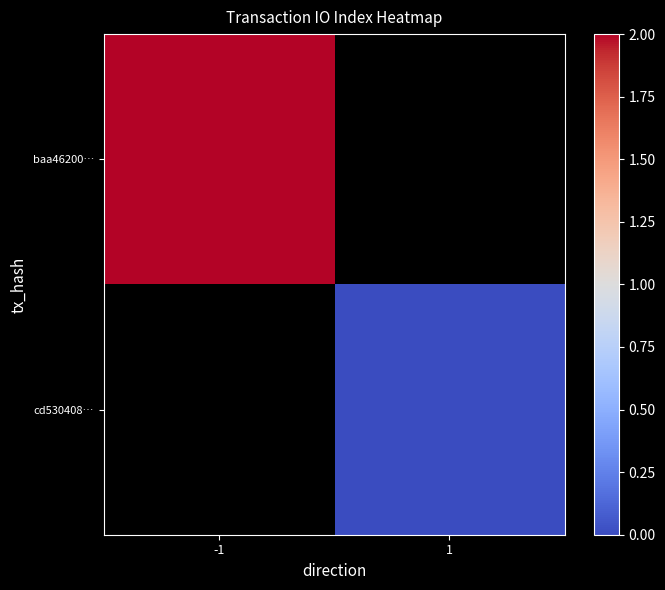

Which has a higher value, 1 or -1?

-1